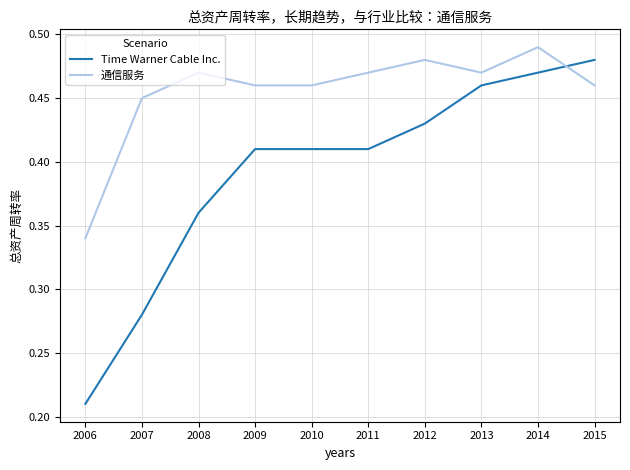

How many times do 通信服务 and Time Warner Cable Inc. cross each other?

1